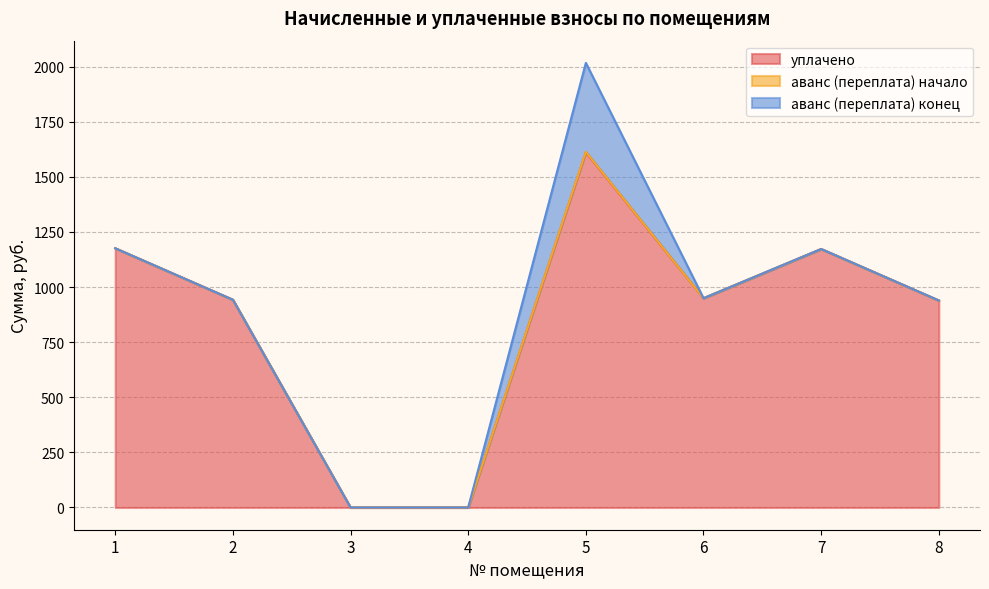

True or false: аванс (переплата) and уплачено intersect in this chart.

False